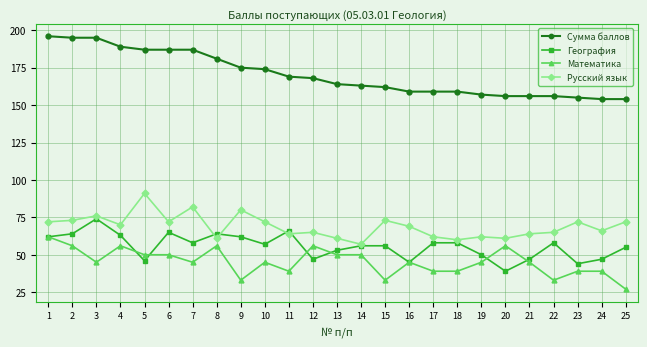

At which category does Математика reach its first local valley?

3